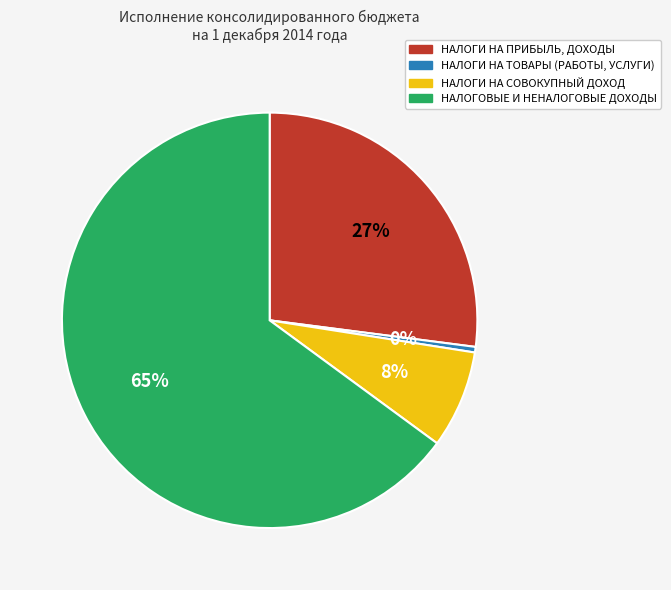

Which category has the biggest portion of the pie?

НАЛОГОВЫЕ И НЕНАЛОГОВЫЕ ДОХОДЫ